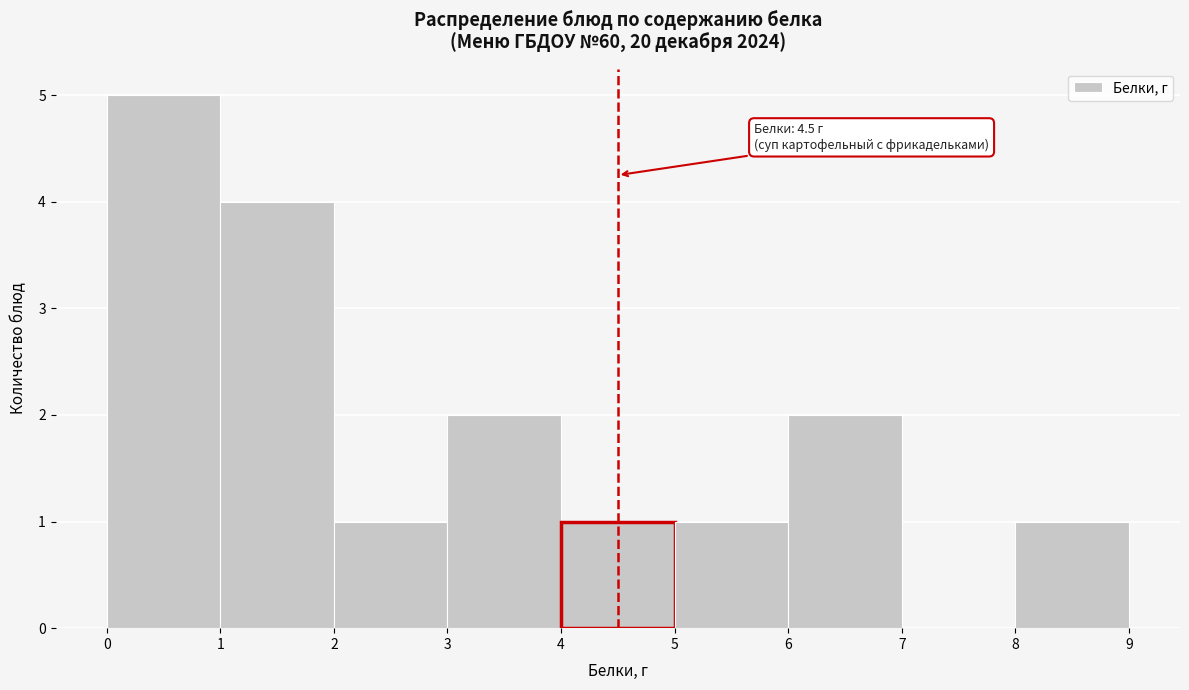

Which range on the x-axis has the tallest bar?

0 to 1